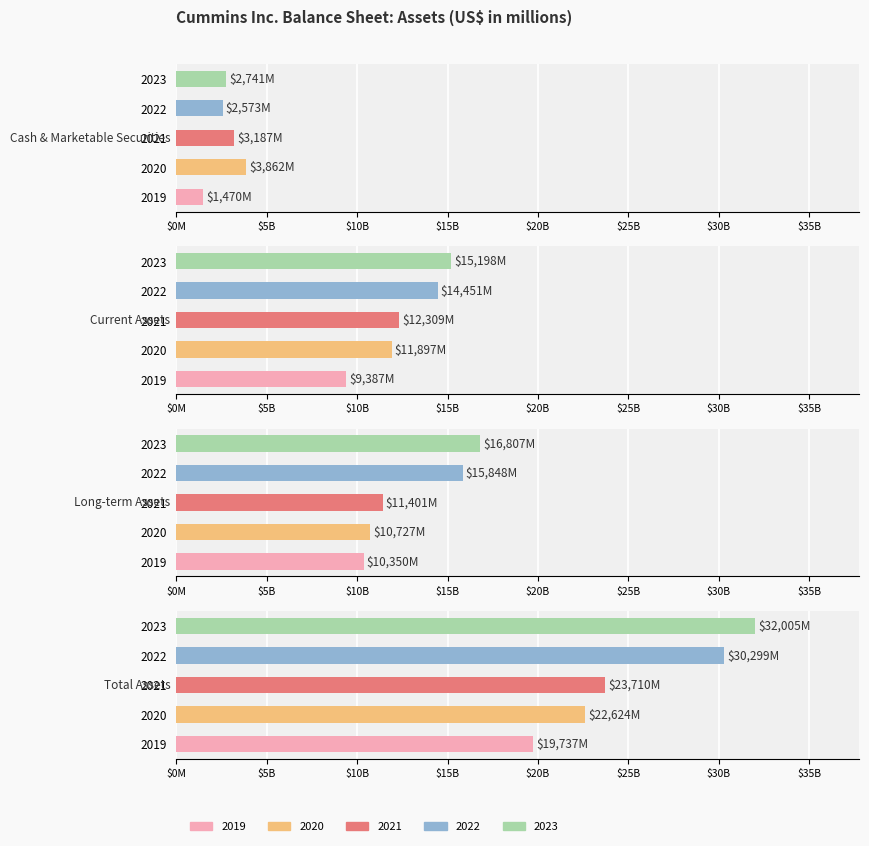

List the labels in order of 2019 value, smallest first.

Cash & Marketable Securities, Current Assets, Long-term Assets, Total Assets